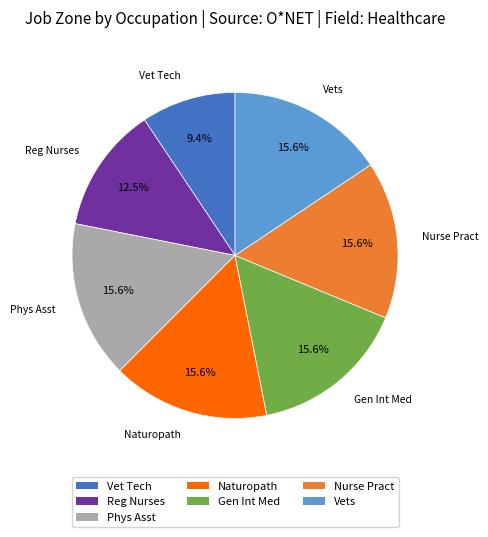

Is there a majority slice in this chart?

No